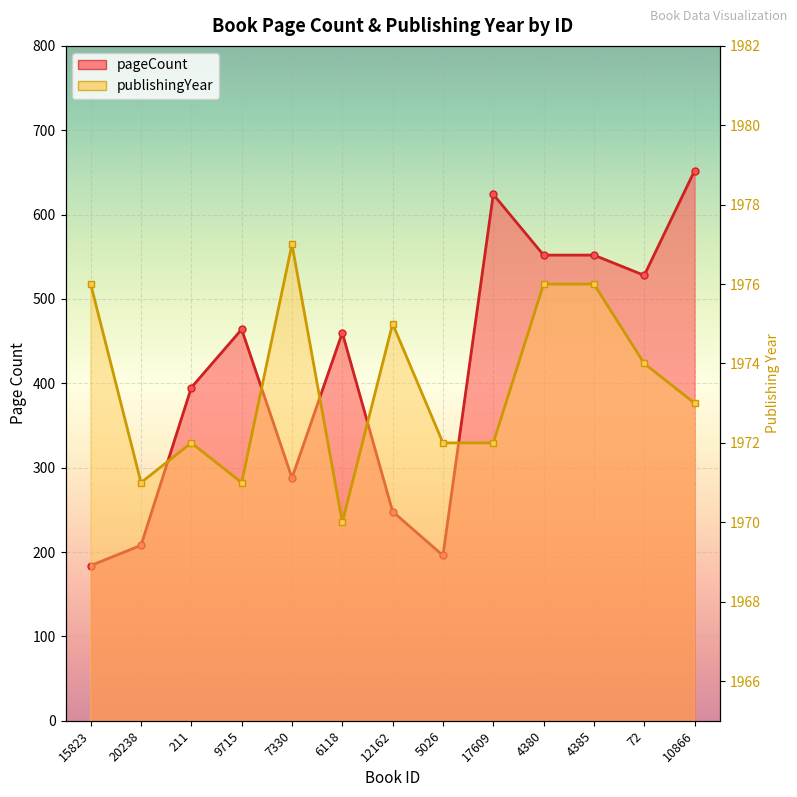

How many distinct data groups are displayed?

2